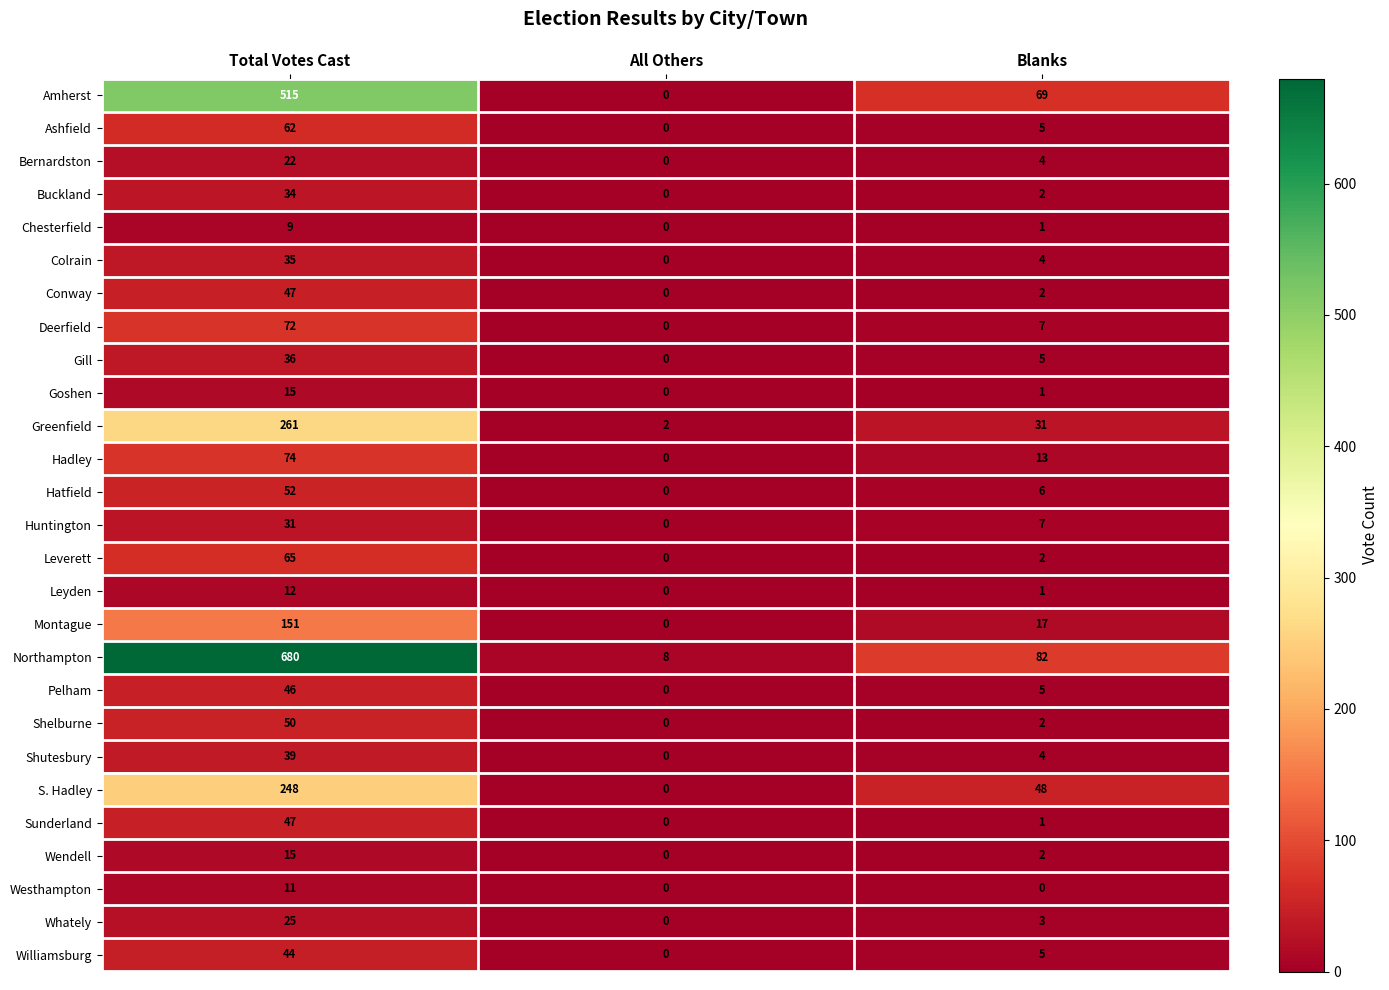

The Buckland series shows 2 at Blanks. True or false?

True